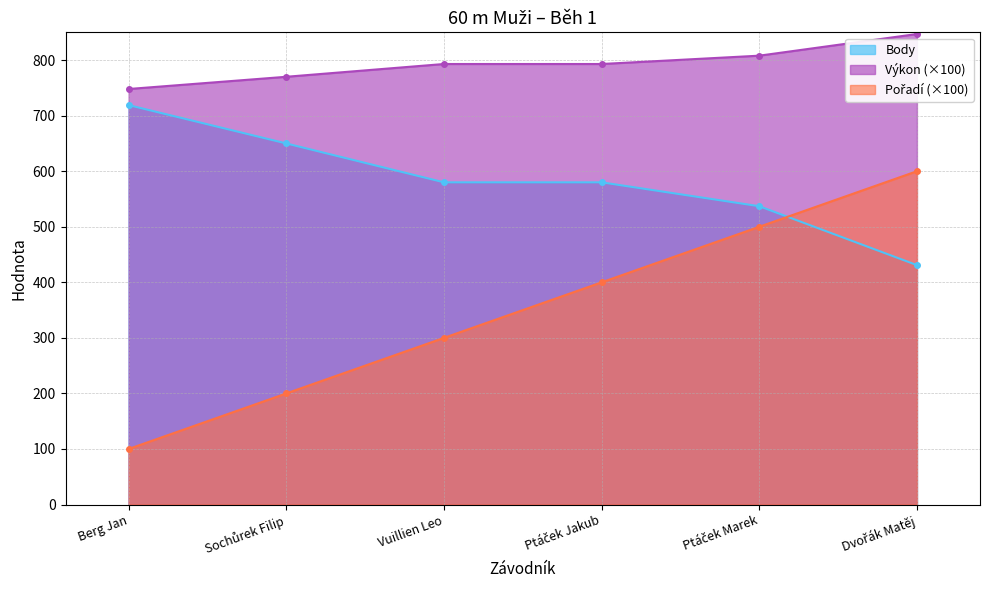

At which label does Pořadí reach its peak?

Dvořák Matěj